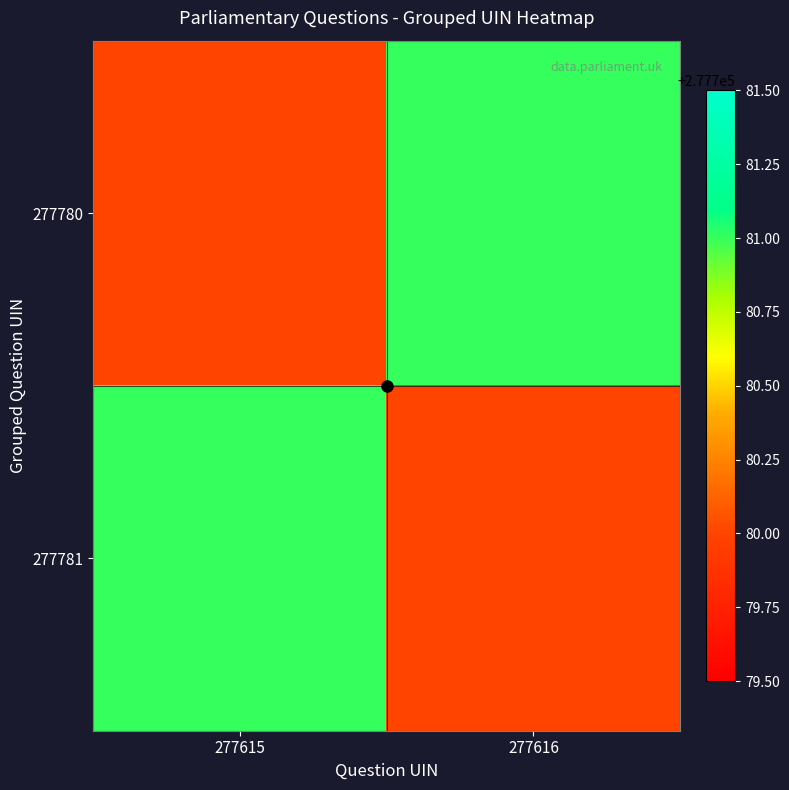

Which series changed the most between 277615 and 277616?

277780